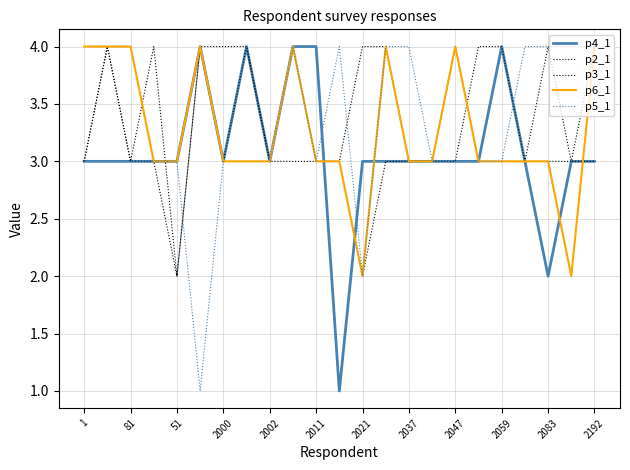

Does the chart have visible grid lines?

Yes